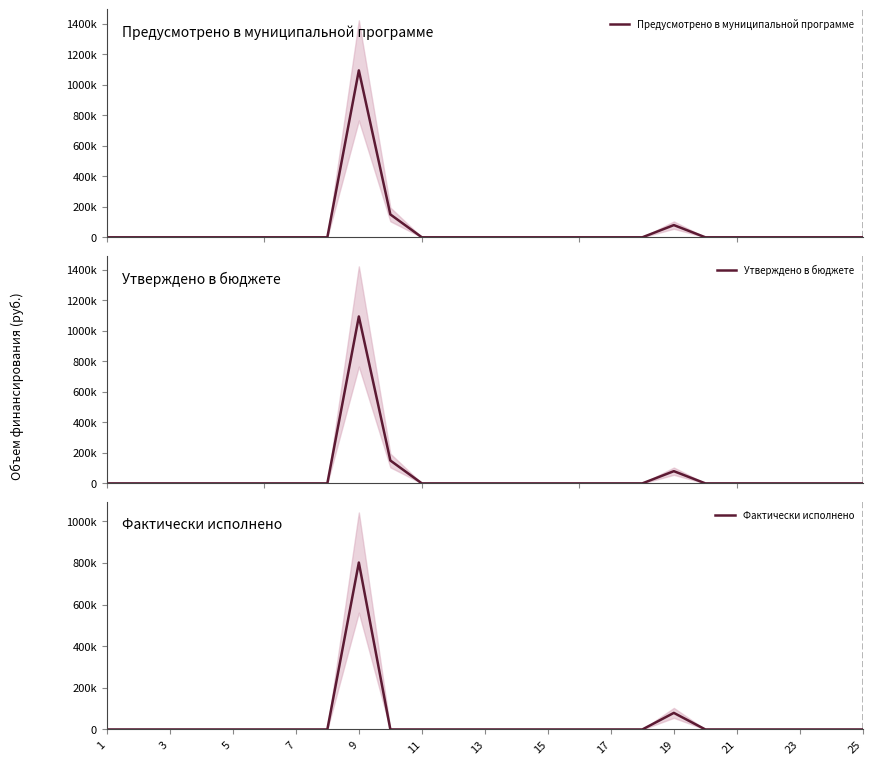

Which series has the largest range (max minus min)?

Предусмотрено в муниципальной программе